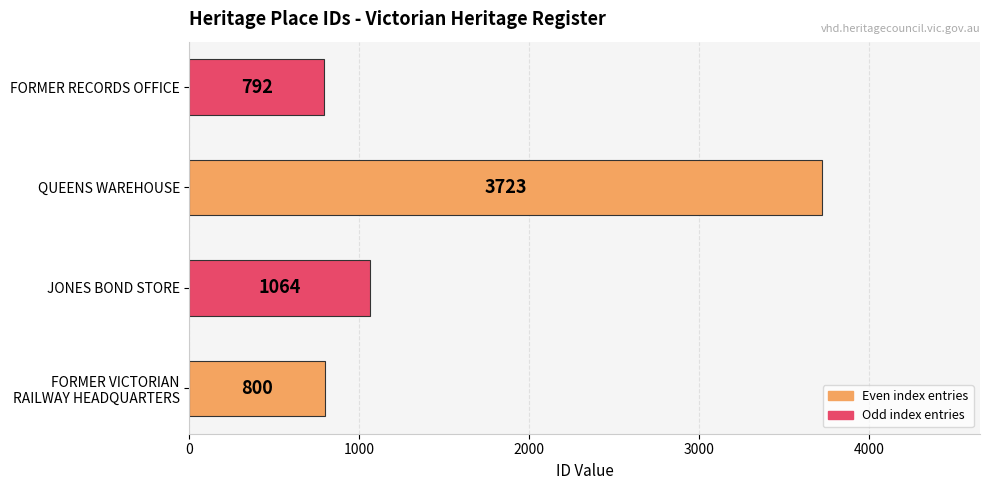

What is the sum of all values?

6379